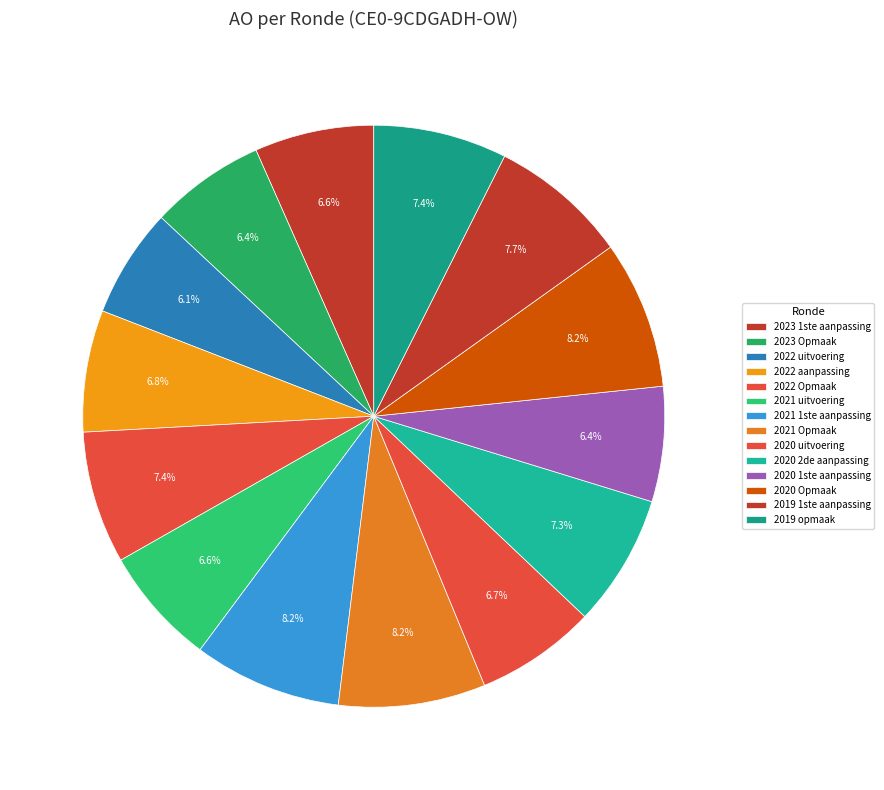

What is the ratio of the value at 2021 Opmaak to the value at 2023 Opmaak?

1.3